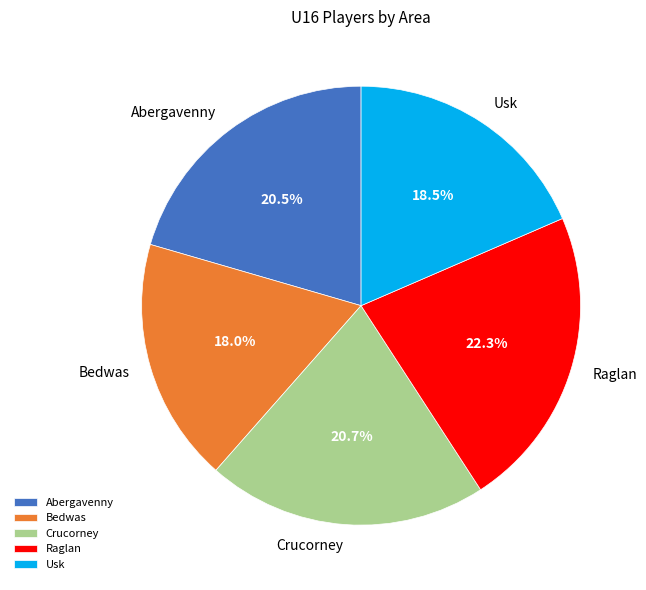

Approximately how many times larger is the value at Raglan compared to Abergavenny?

1.1